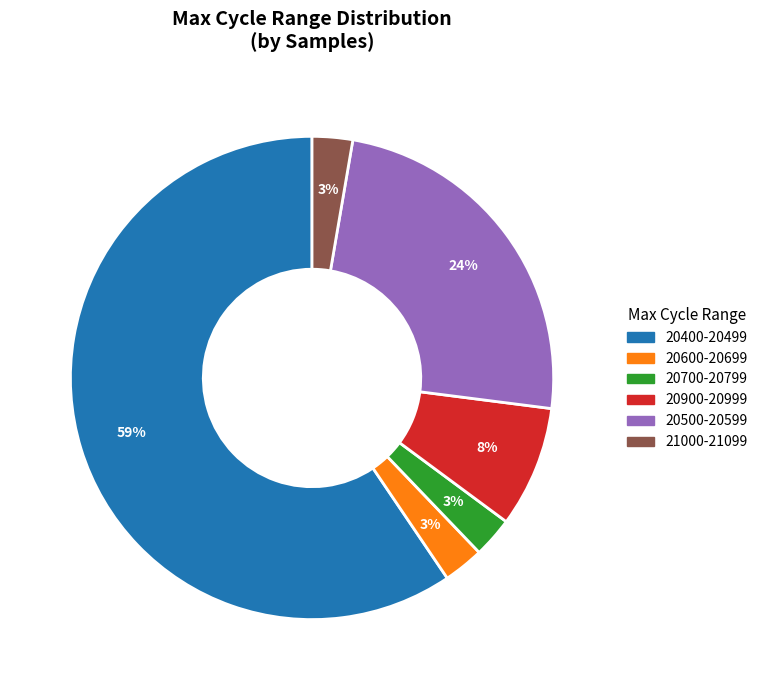

To the nearest percent, what is the average slice percentage?

17%